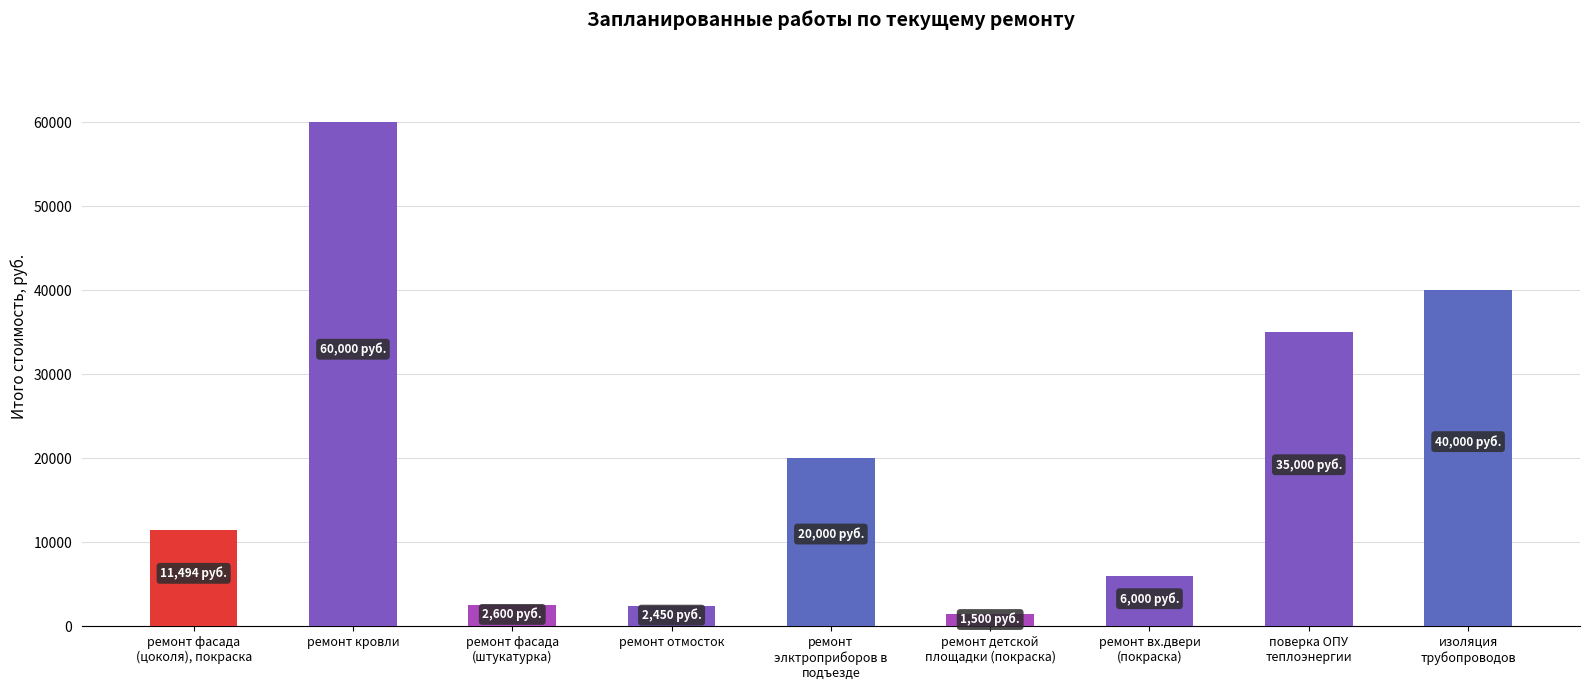

What is the smallest value displayed?

1500